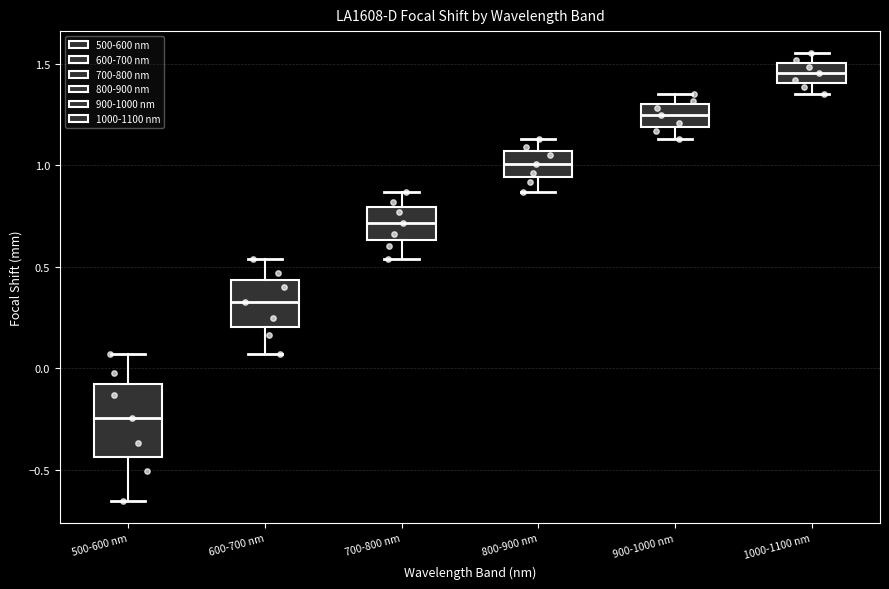

Reading left to right, transcribe this box plot: for each box, give where its median line is, the range the box spans, and where its two whiskers end, as read against the y-axis. The values are not printed on the chart, so give them approximately, as read against the axis.

500-600 nm: median -0.25, box -0.45 to -0.10, whiskers -0.65 to 0.05
600-700 nm: median 0.35, box 0.20 to 0.45, whiskers 0.05 to 0.55
700-800 nm: median 0.70, box 0.65 to 0.80, whiskers 0.55 to 0.85
800-900 nm: median 1.00, box 0.95 to 1.05, whiskers 0.85 to 1.15
900-1000 nm: median 1.25, box 1.20 to 1.30, whiskers 1.15 to 1.35
1000-1100 nm: median 1.45, box 1.40 to 1.50, whiskers 1.35 to 1.55